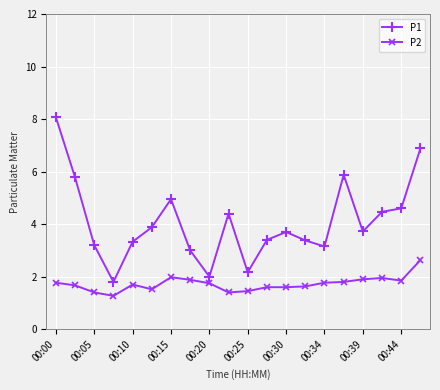

What is the sum of all P2 values?

34.5